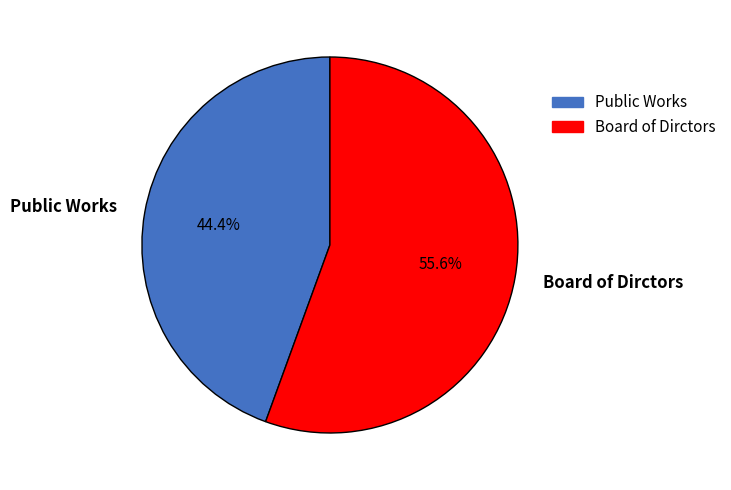

What is the smallest slice in the pie chart?

Public Works